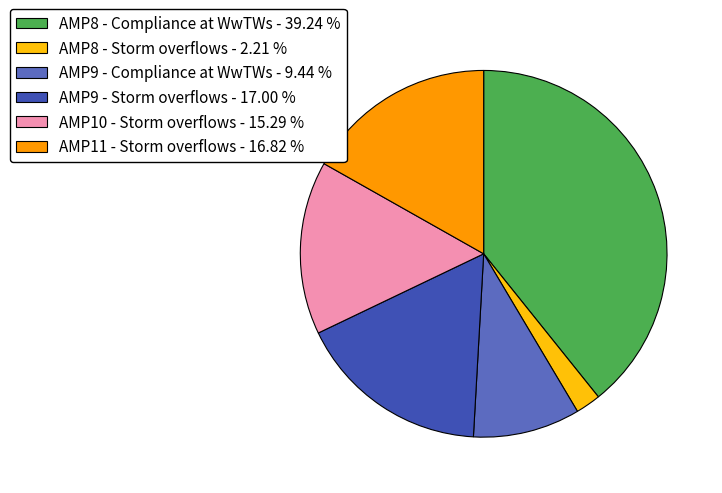

Which has a higher value, AMP8 - Compliance at WwTWs or AMP9 - Storm overflows?

AMP8 - Compliance at WwTWs